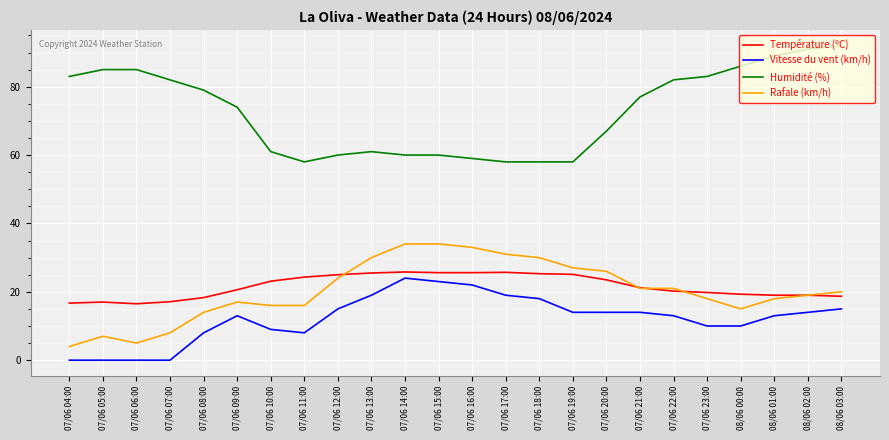

Between 07/06 10:00 and 07/06 13:00, which series saw the biggest shift?

Rafale (km/h)